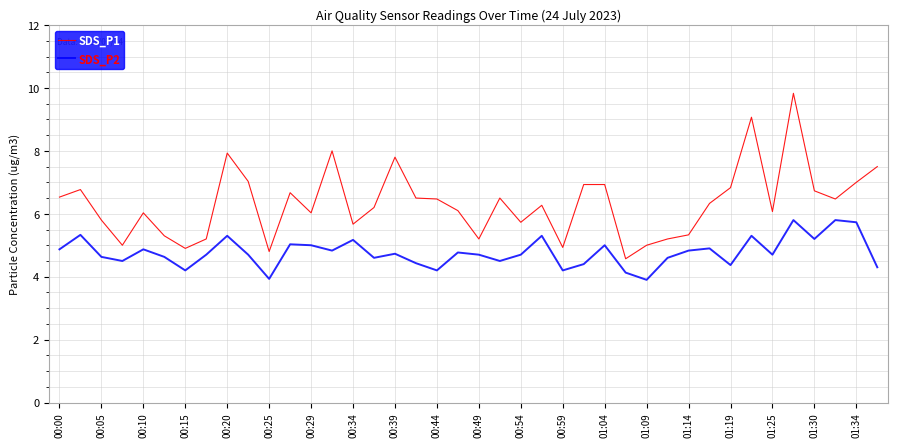

What is the average value of the SDS_P2 series?

4.8